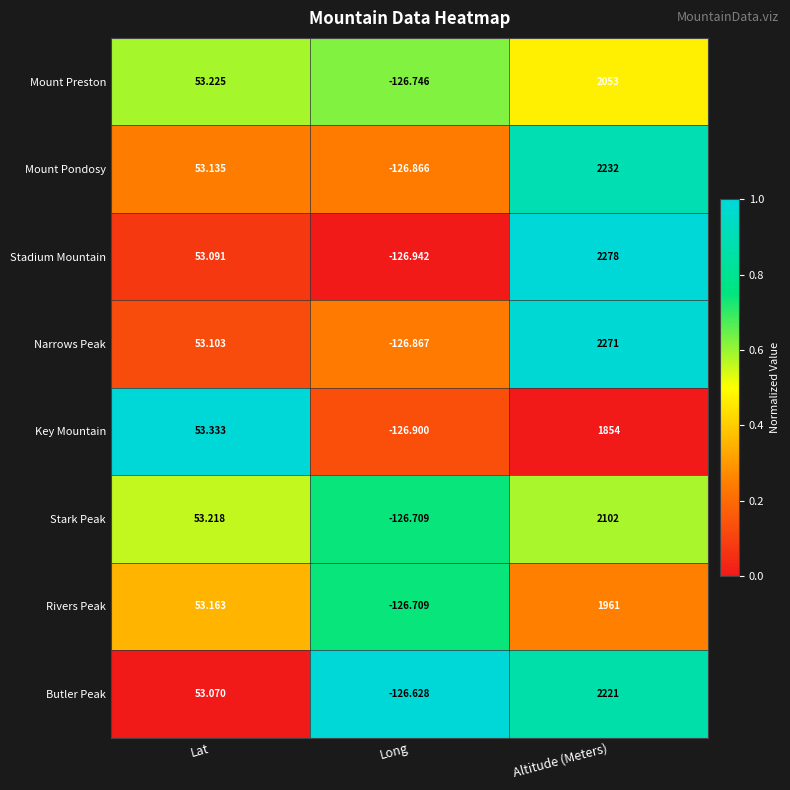

Where is Stark Peak nearest to the value 987?

Lat